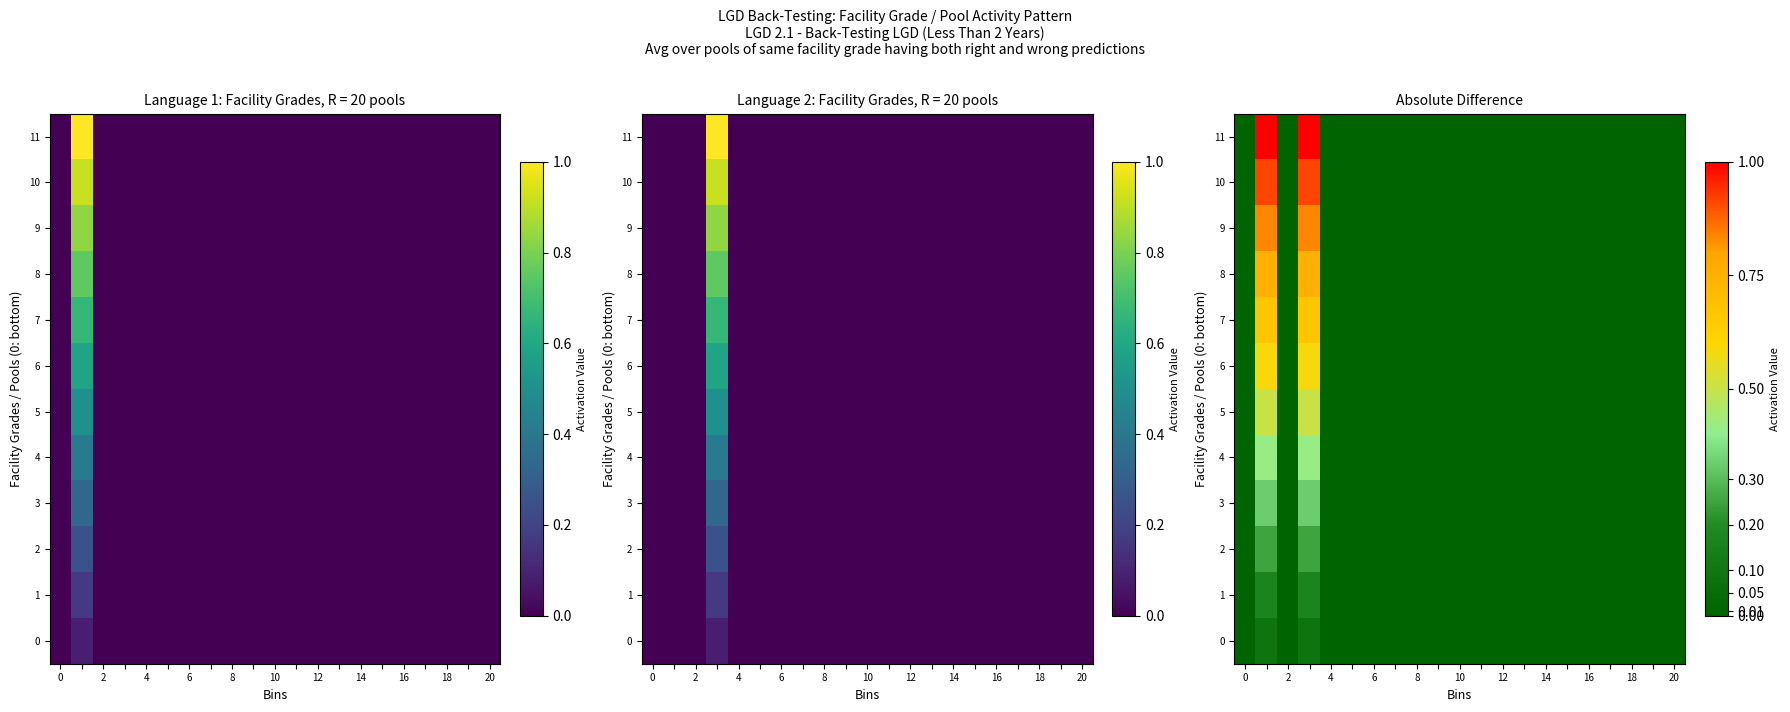

The 8 series shows 0.0 at 10. True or false?

True